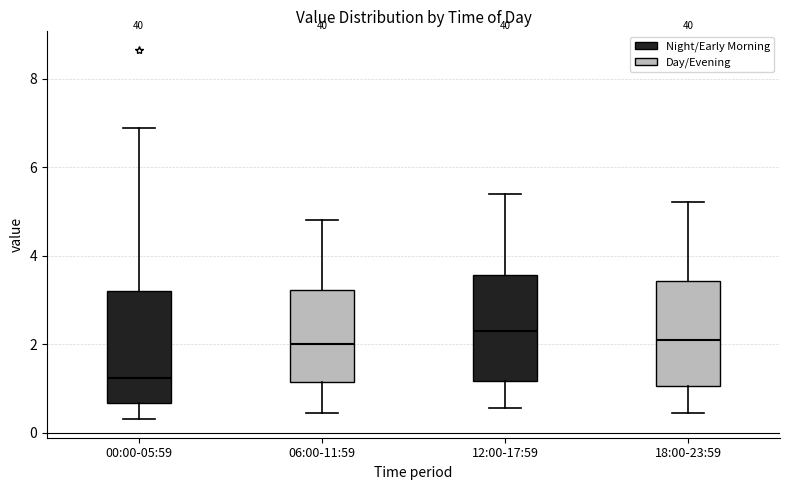

Reading left to right, read every box against the y-axis: the position of its median line, the range the box covers, and the ends of its whiskers. The values are not printed on the chart, so give them approximately, as read against the axis.

00:00-05:59: median 1.2, box 0.6 to 3.2, whiskers 0.4 to 6.8
06:00-11:59: median 2.0, box 1.2 to 3.2, whiskers 0.4 to 4.8
12:00-17:59: median 2.4, box 1.2 to 3.6, whiskers 0.6 to 5.4
18:00-23:59: median 2.2, box 1.0 to 3.4, whiskers 0.4 to 5.2